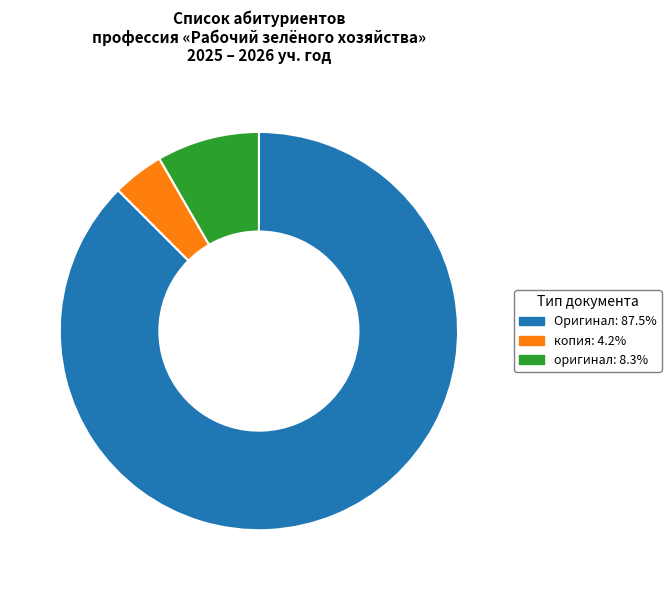

Rank the categories by value from highest to lowest.

Оригинал, оригинал, копия